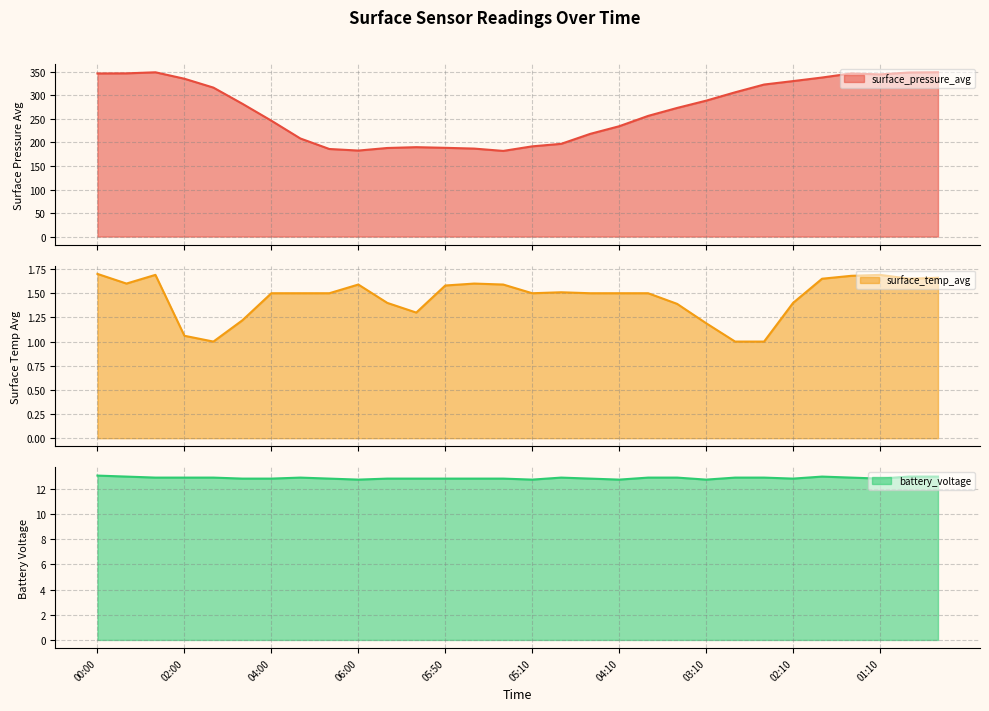

Between 06:20 and 04:00, which is larger?

04:00